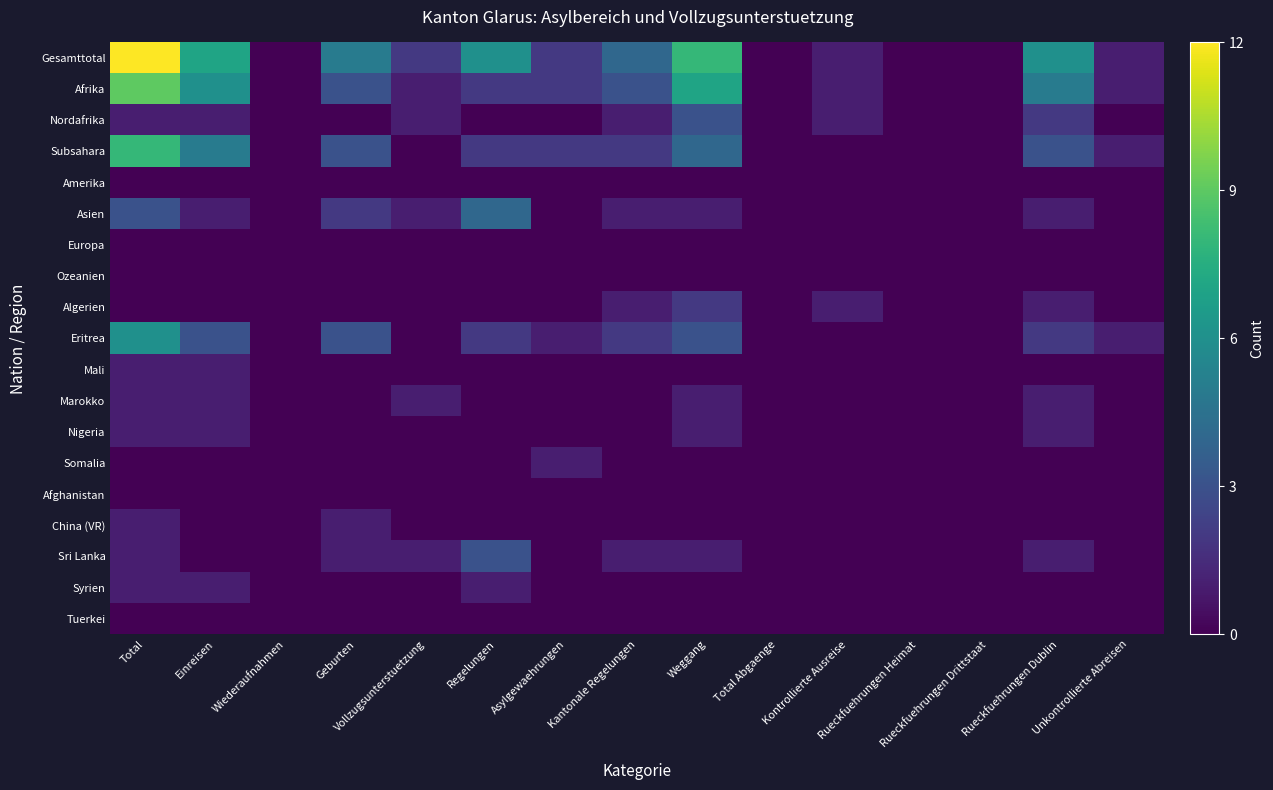

At Rueckfuehrungen Heimat, list the series in order from smallest to largest.

Gesamttotal, Afrika, Nordafrika, Subsahara, Amerika, Asien, Europa, Ozeanien, Algerien, Eritrea, Mali, Marokko, Nigeria, Somalia, Afghanistan, China (VR), Sri Lanka, Syrien, Tuerkei